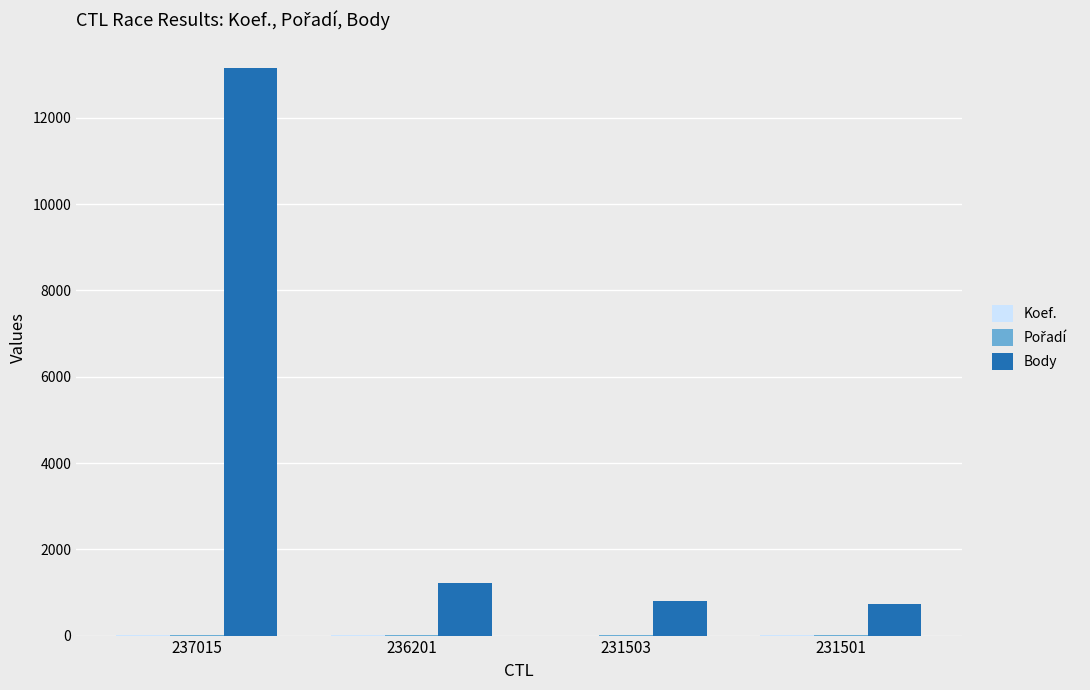

What is the spread (max minus min) of values at 231503?

799